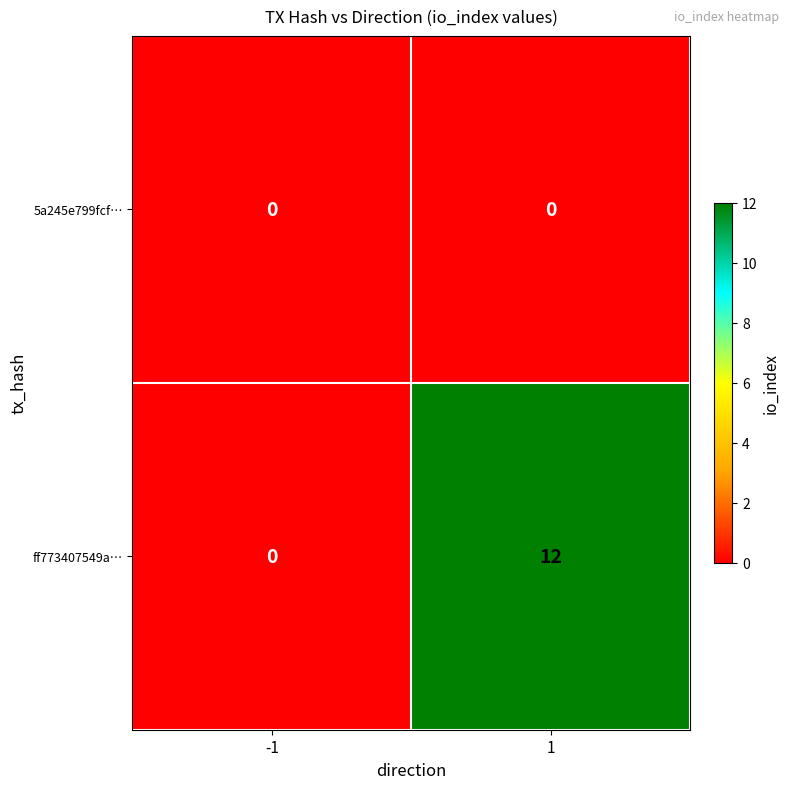

How many values in ff773407549a… are above zero?

1